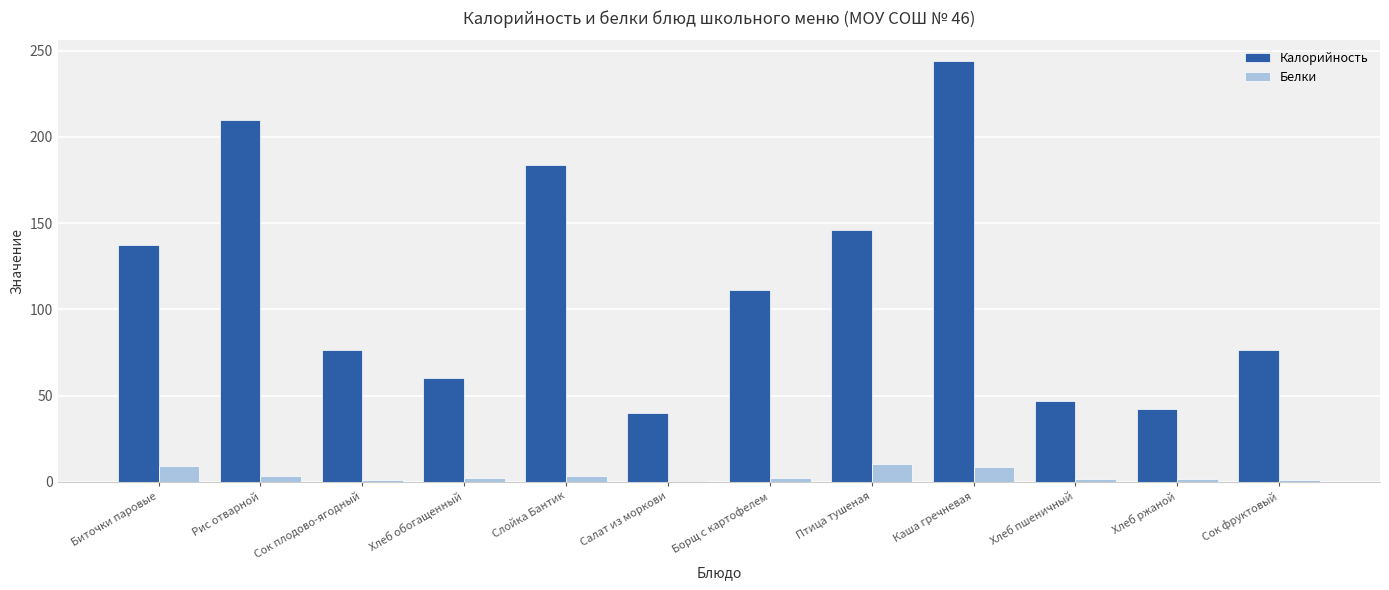

What is the sum of all Белки values?

45.0